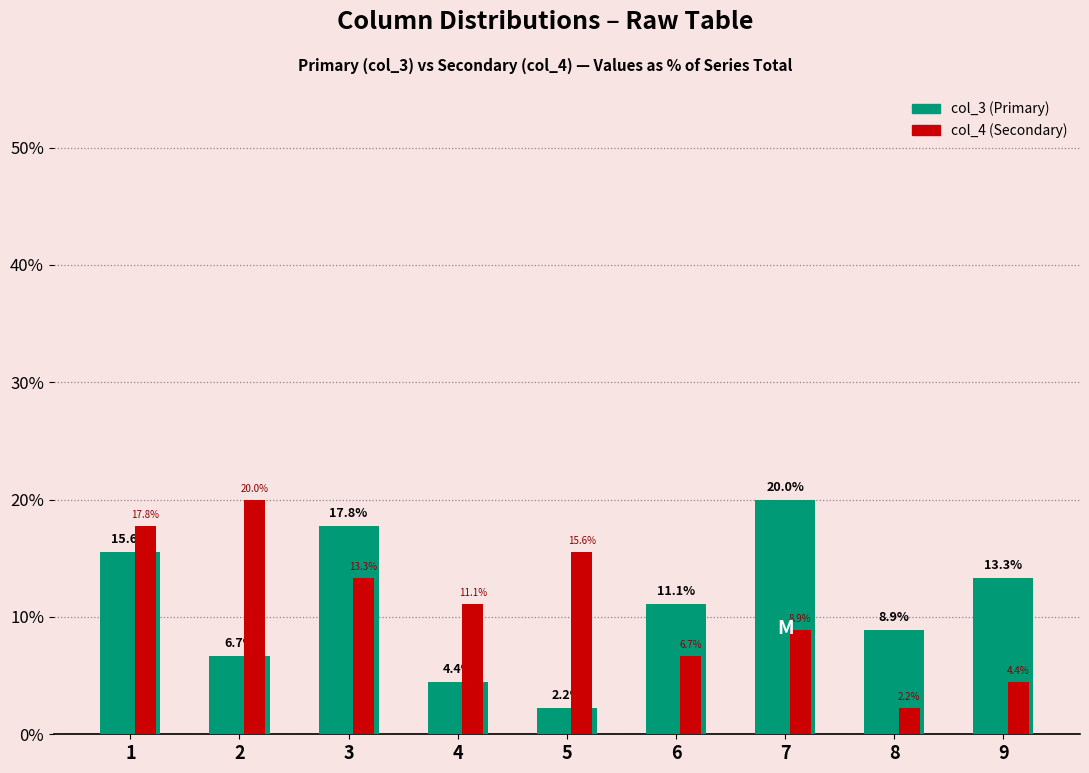

What is the total value across all series at 8?

11.1